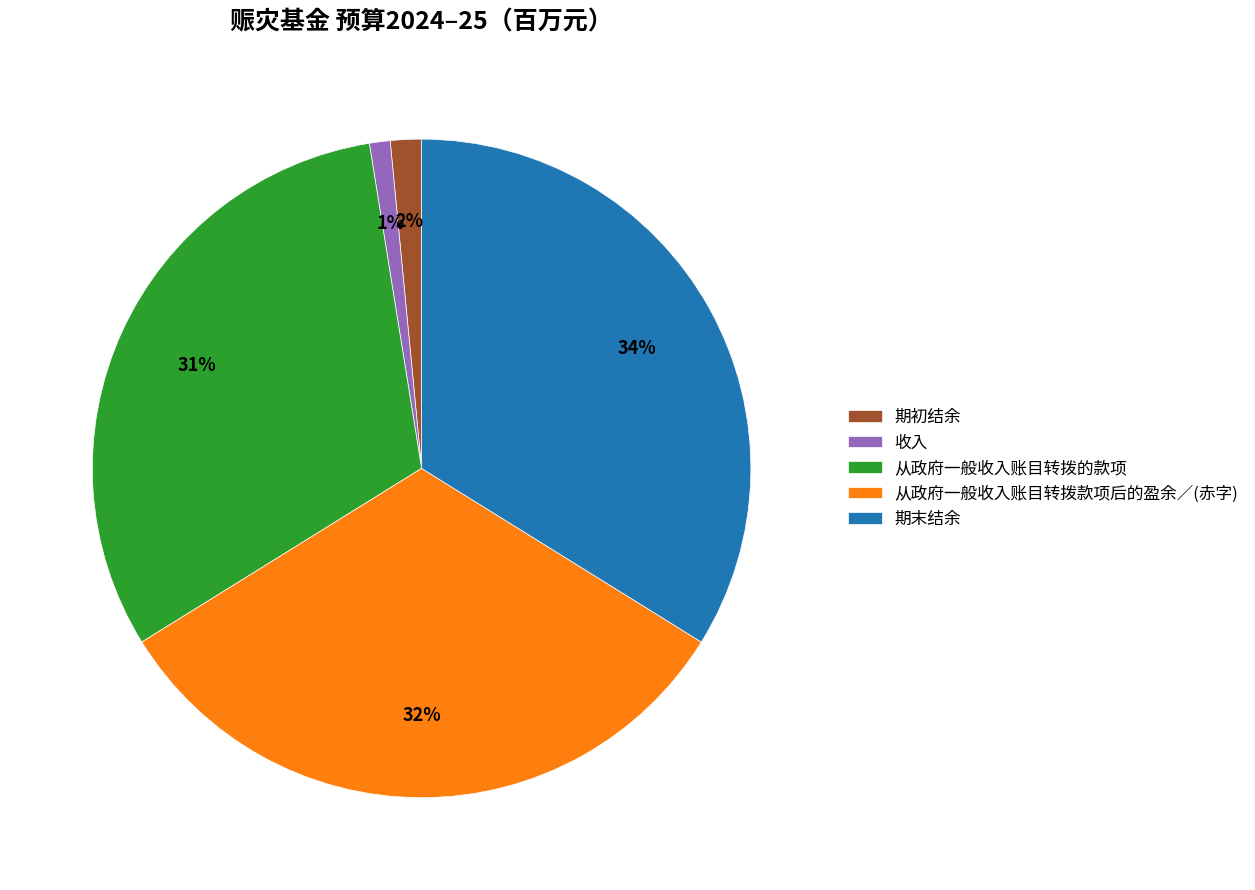

To the nearest percent, what is the average slice percentage?

20%